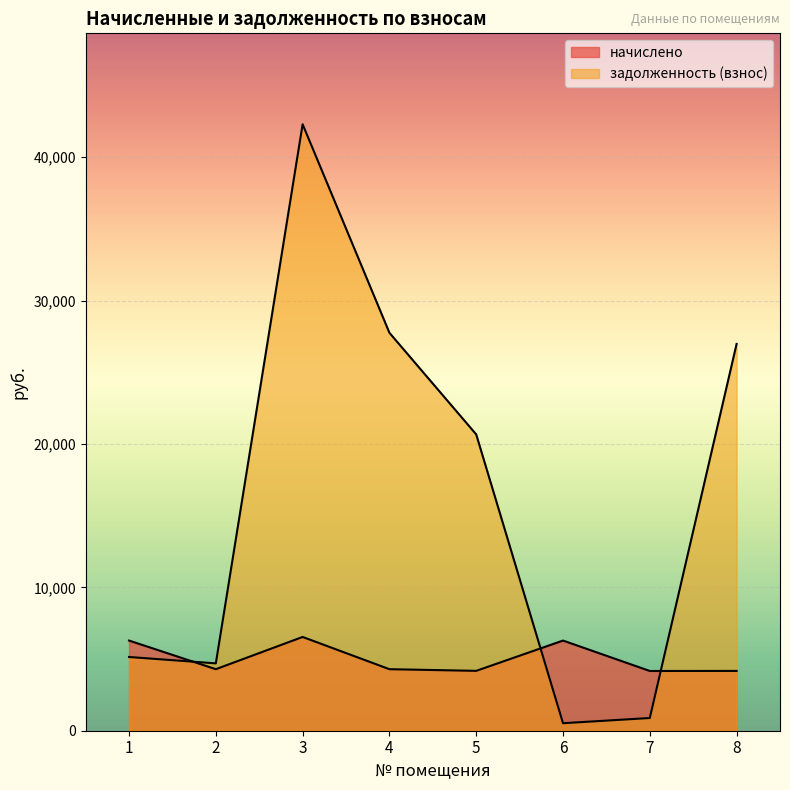

What is the maximum value shown in the chart?

42294.4